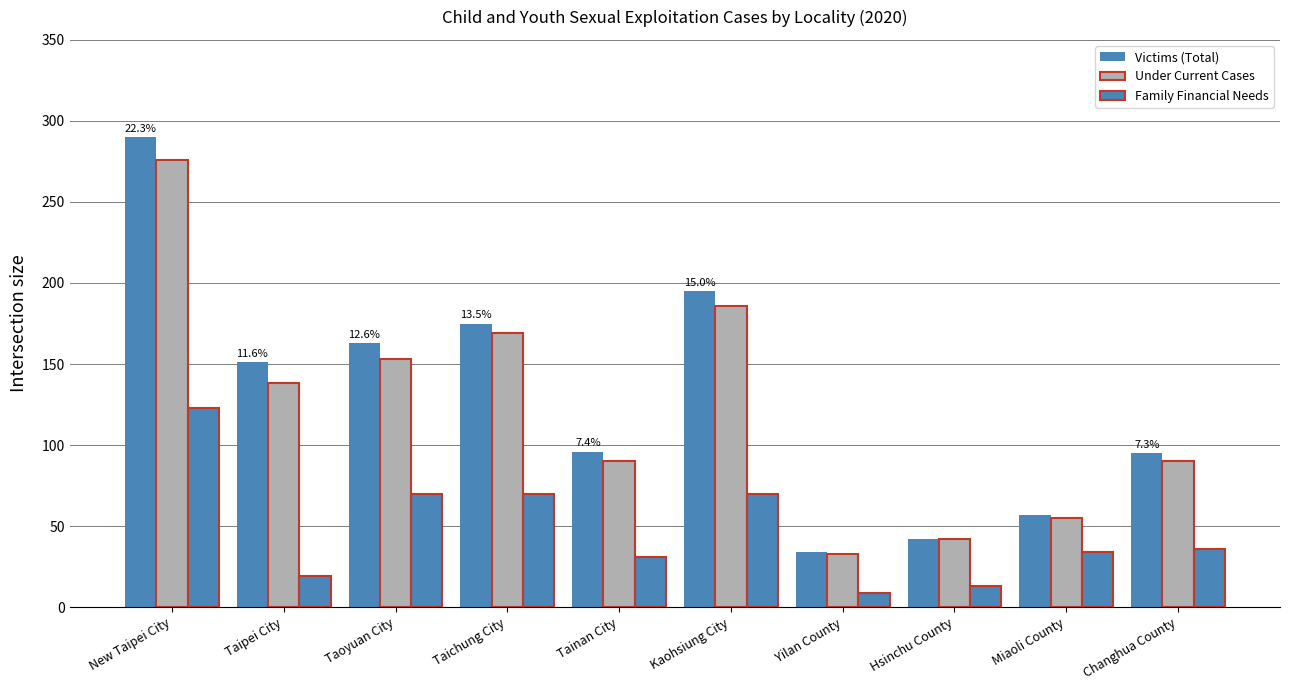

Between Taichung City and Taoyuan City, which is larger?

Taichung City